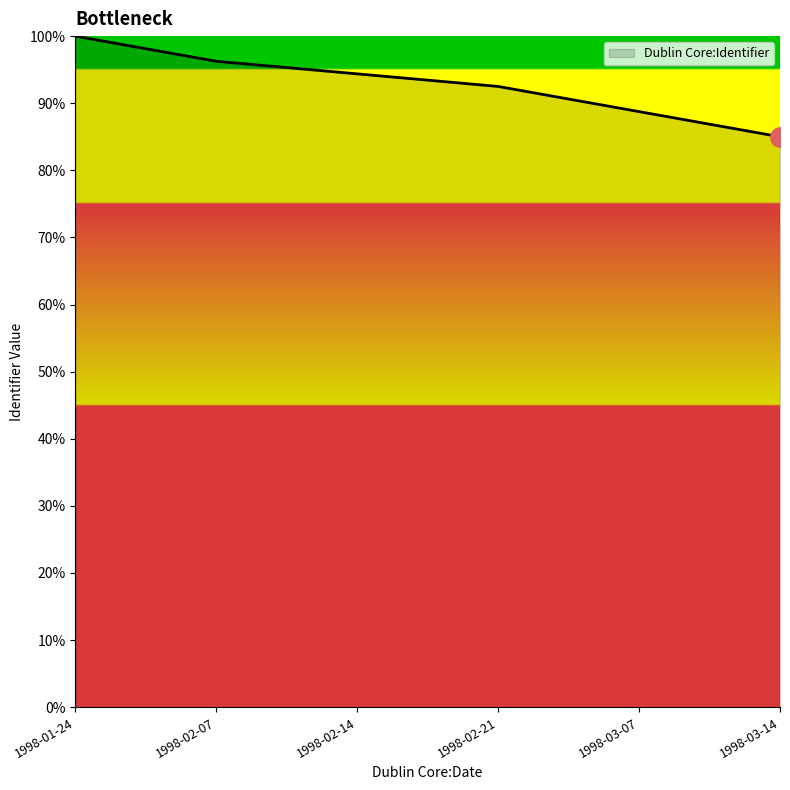

Between 1998-01-24 and 1998-02-21, which is larger?

1998-01-24